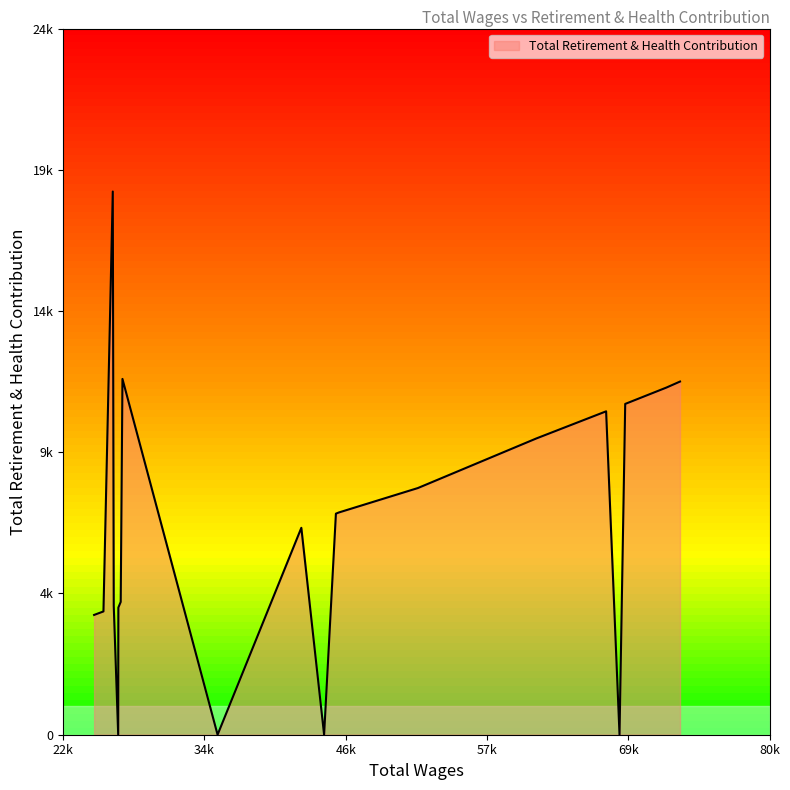

Is this an area chart (filled region under the line)?

Yes